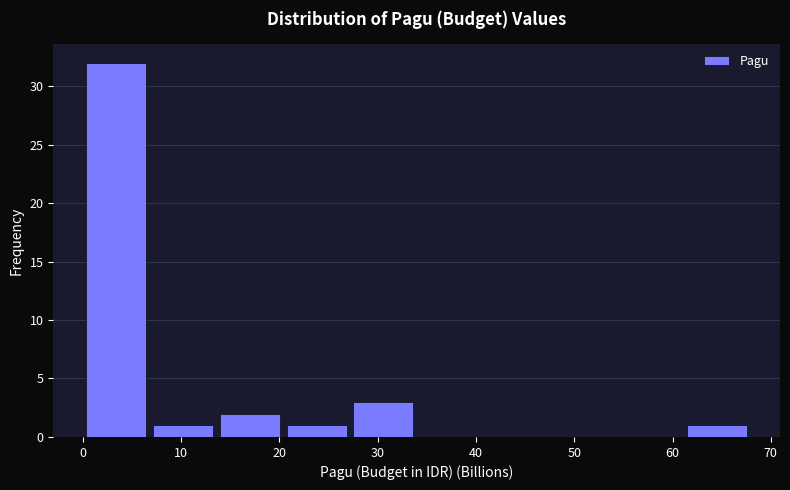

Reading left to right, list every bar in this chart as the range it spans on the x-axis followed by its height. Neither the bar edges nor the heights are printed on the chart, so give them approximately, as read against the axes.

0 to 7: 32
7 to 14: 1
14 to 20: 2
20 to 27: 1
27 to 34: 3
34 to 41: 0
41 to 48: 0
48 to 54: 0
54 to 61: 0
61 to 68: 1